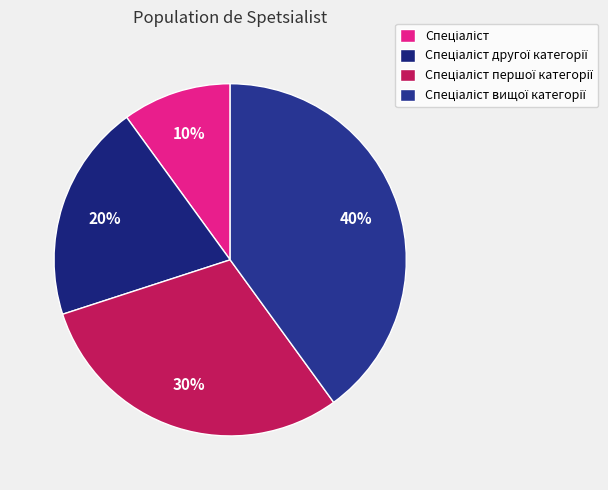

What percentage do Спеціаліст вищої категорії and Спеціаліст першої категорії together represent?

70.0%